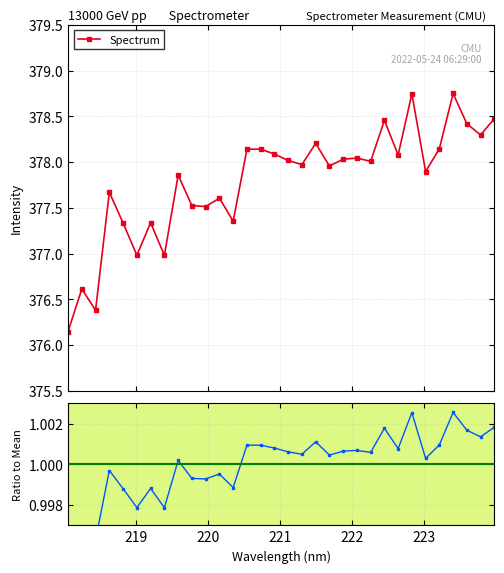

True or false: Spectrum has more than 2 points higher than both neighbors.

True